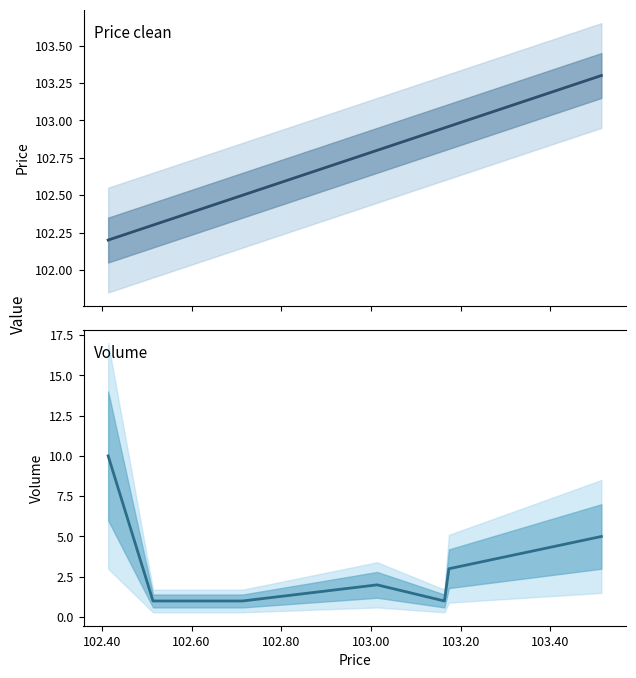

In Volume, how many points are higher than both neighbors (excluding endpoints)?

1